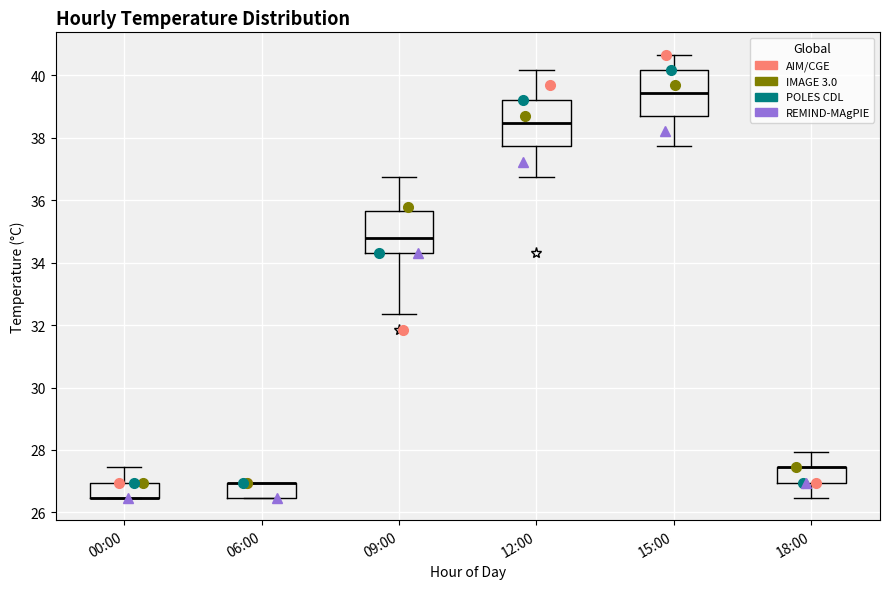

Reading left to right, read every box against the y-axis: the position of its median line, the range the box covers, and the ends of its whiskers. The values are not printed on the chart, so give them approximately, as read against the axis.

00:00: median 26.4 (drawn on the box's lower edge), box 26.4 to 27.0, whiskers 26.4 to 27.4
06:00: median 27.0 (drawn on the box's upper edge), box 26.4 to 27.0, whiskers 26.4 to 27.0
09:00: median 34.8, box 34.4 to 35.6, whiskers 32.4 to 36.8
12:00: median 38.4, box 37.8 to 39.2, whiskers 36.8 to 40.2
15:00: median 39.4, box 38.8 to 40.2, whiskers 37.8 to 40.6
18:00: median 27.4 (drawn on the box's upper edge), box 27.0 to 27.4, whiskers 26.4 to 28.0